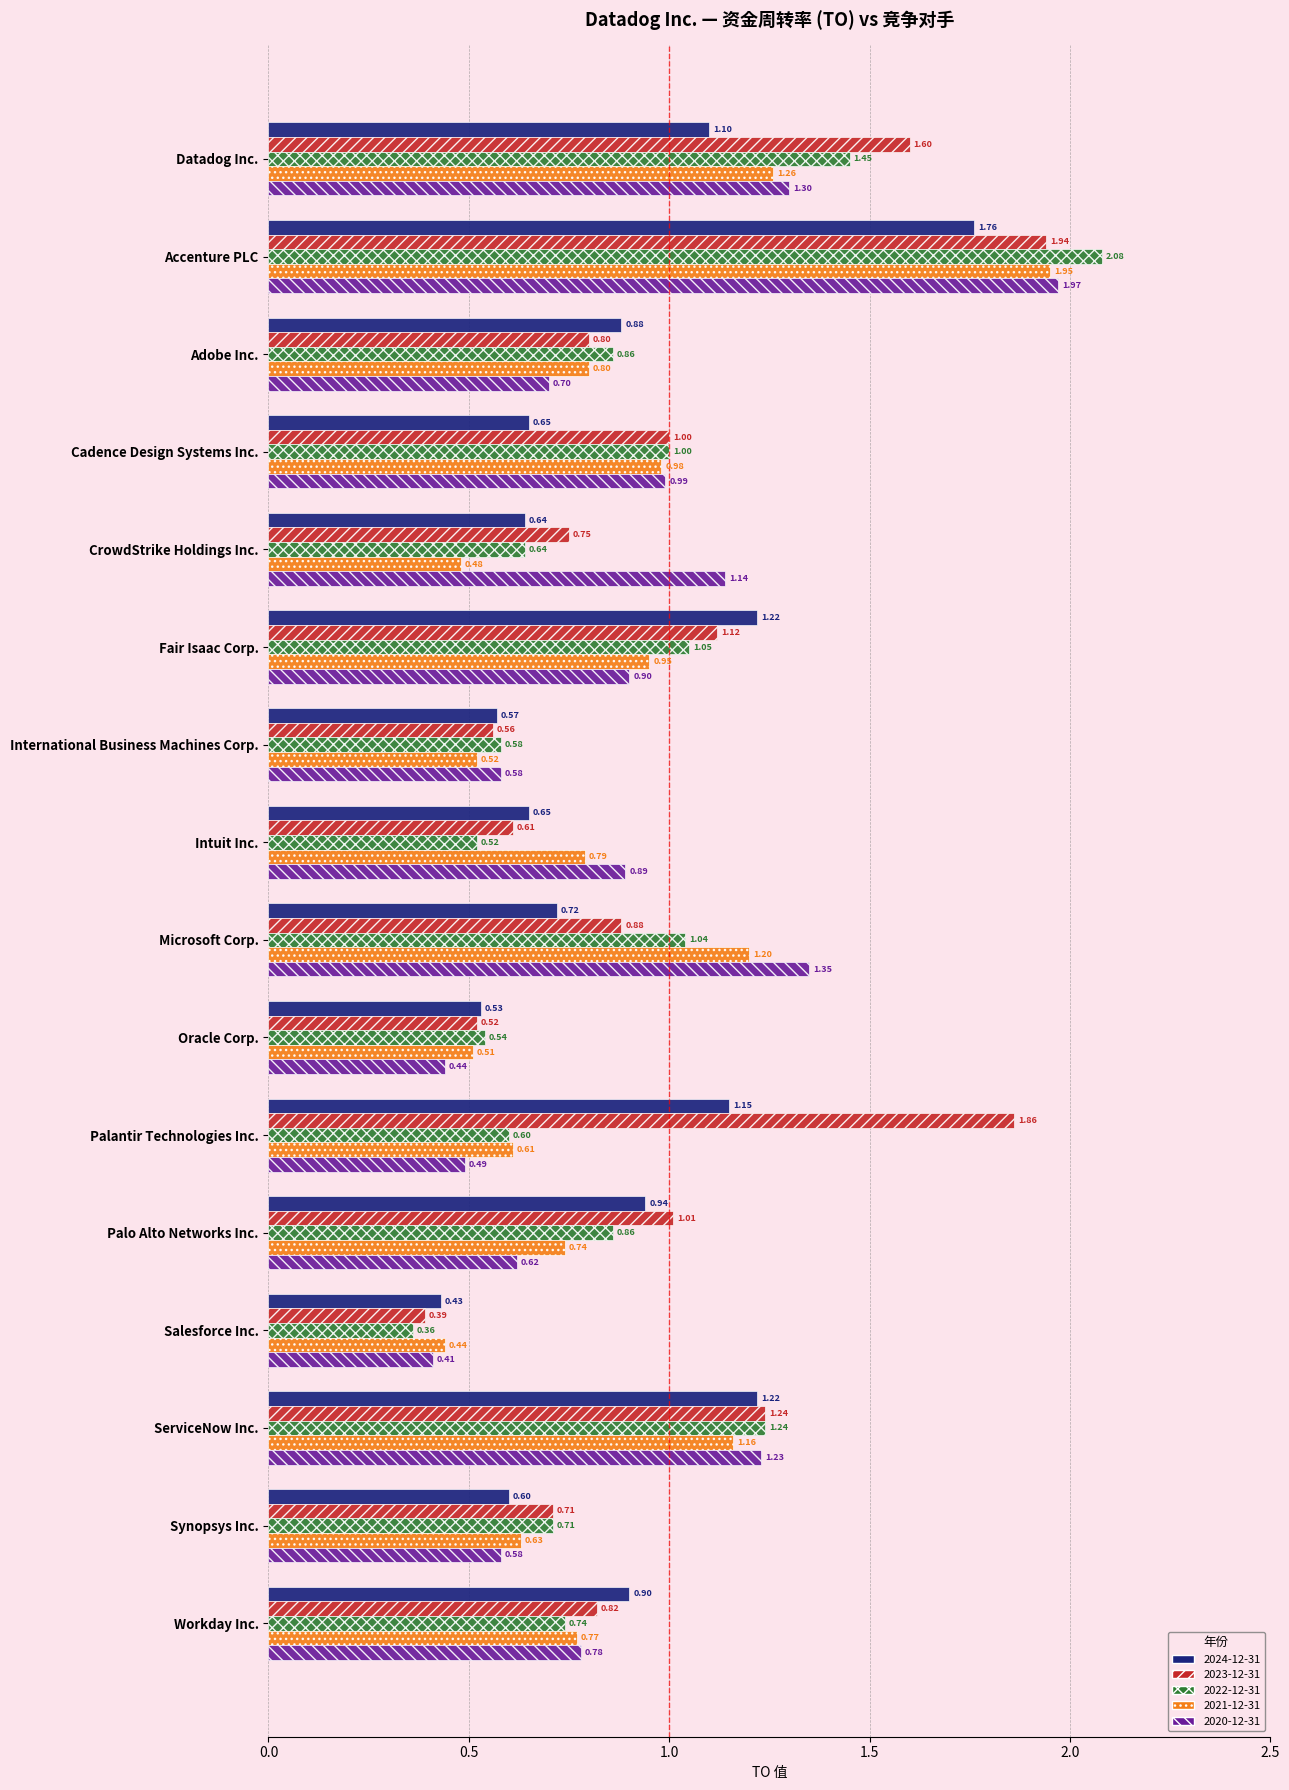

What is the difference between the second highest and minimum values in the 2022-12-31 series?

1.1